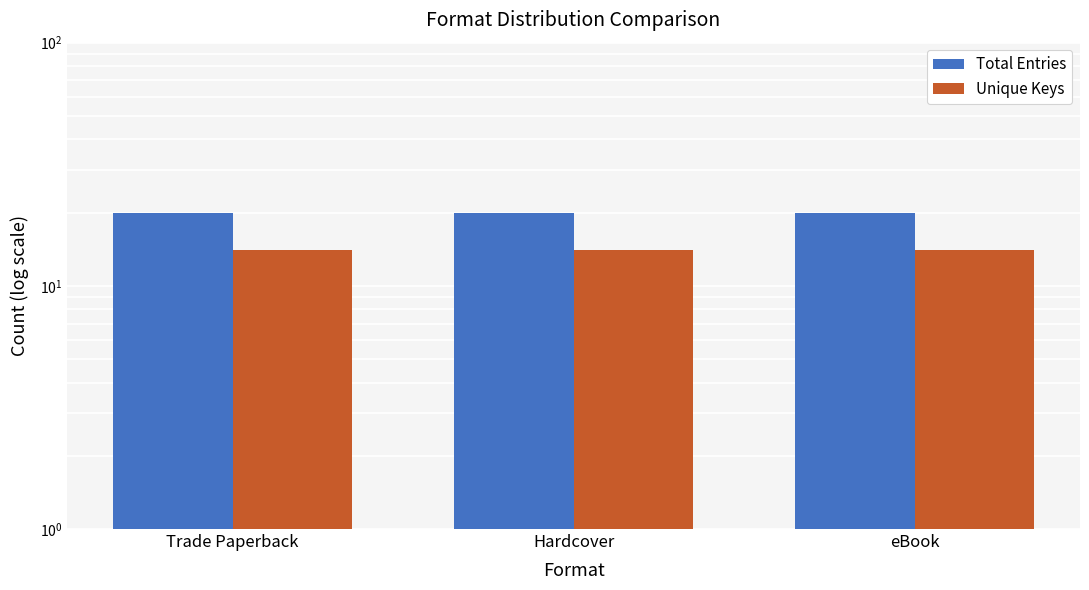

Count the number of categories in the chart.

3